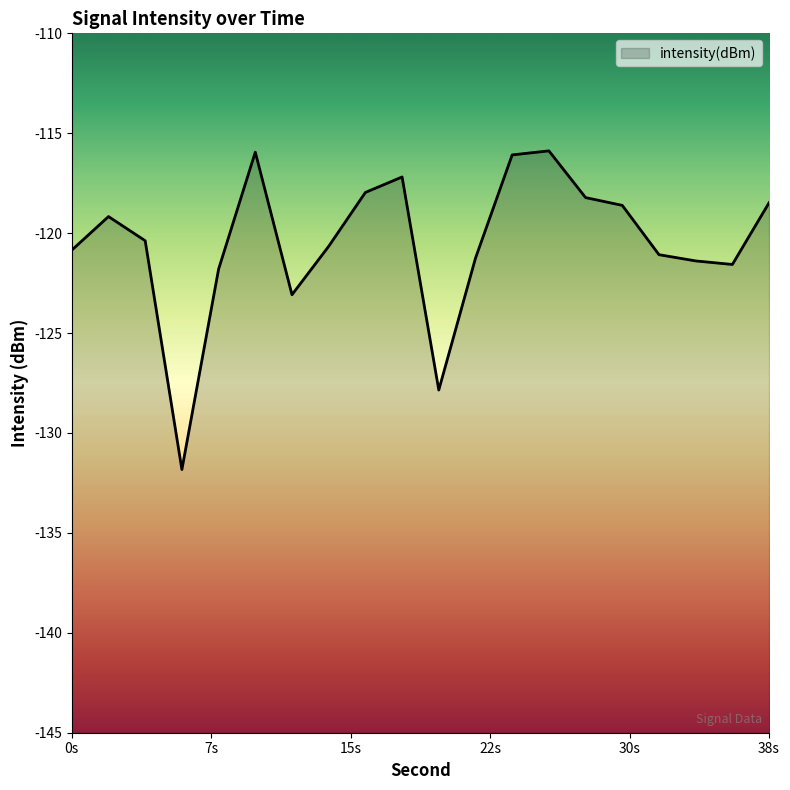

Reading right to left, extract all data points from this chart.

-118.5	-121.6	-121.4	-121.1	-118.6	-118.2	-115.9	-116.1	-121.3	-127.9	-117.2	-118.0	-120.7	-123.1	-115.9	-121.8	-131.8	-120.4	-119.2	-120.8